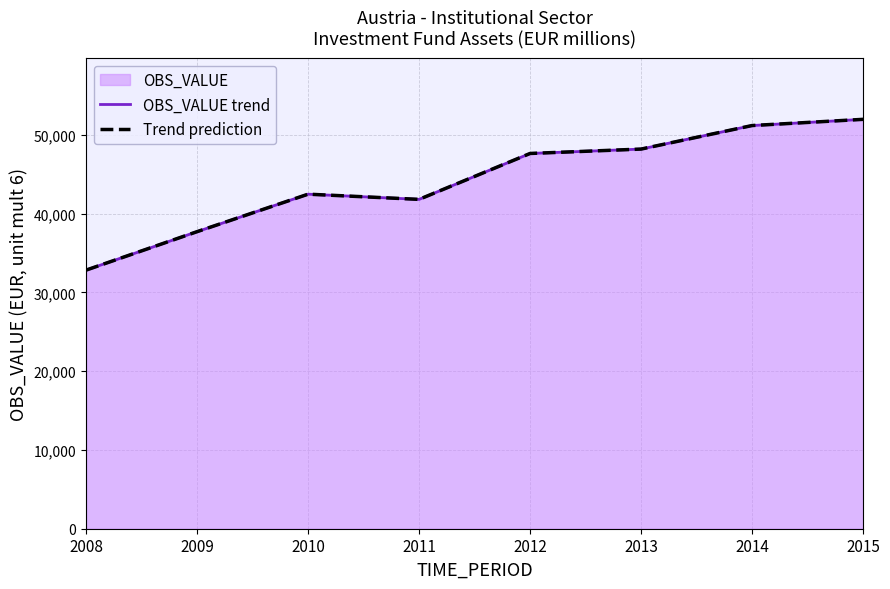

What is the greatest value displayed?

51968